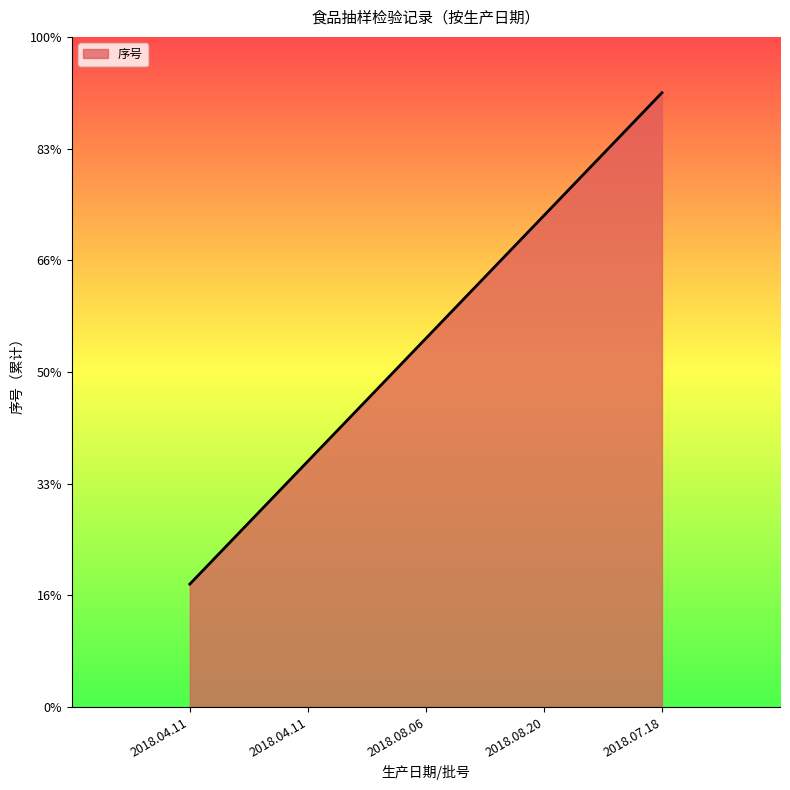

Does the chart display data point markers on the line(s)?

No